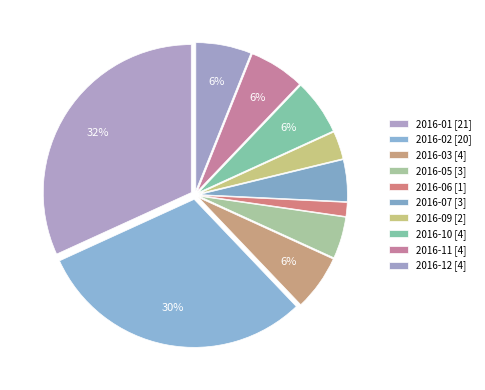

Count the number of slices in the pie.

10